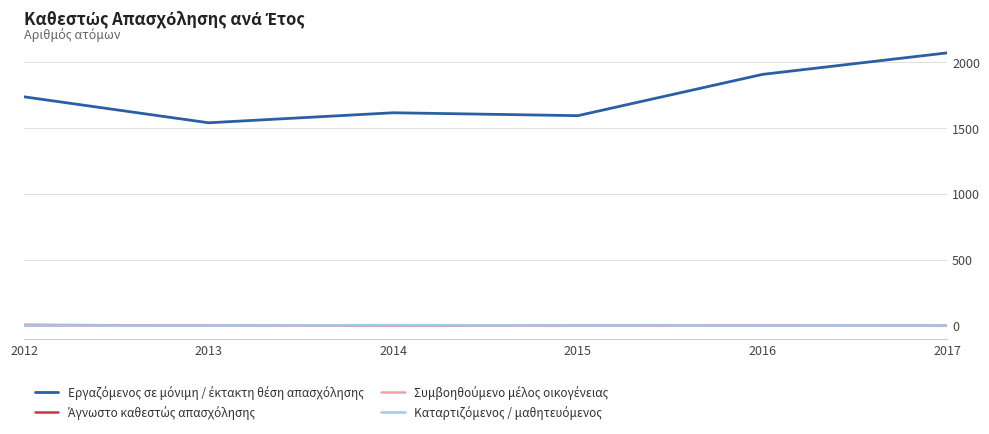

What is the total value across all series at 2016?

1905